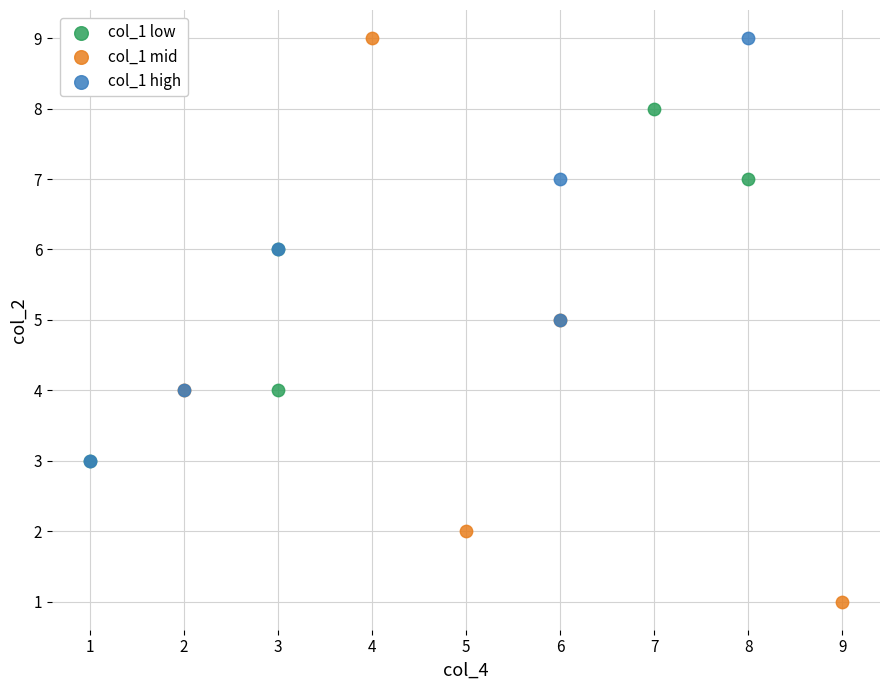

Which series reaches the minimum Y coordinate?

col_1 mid